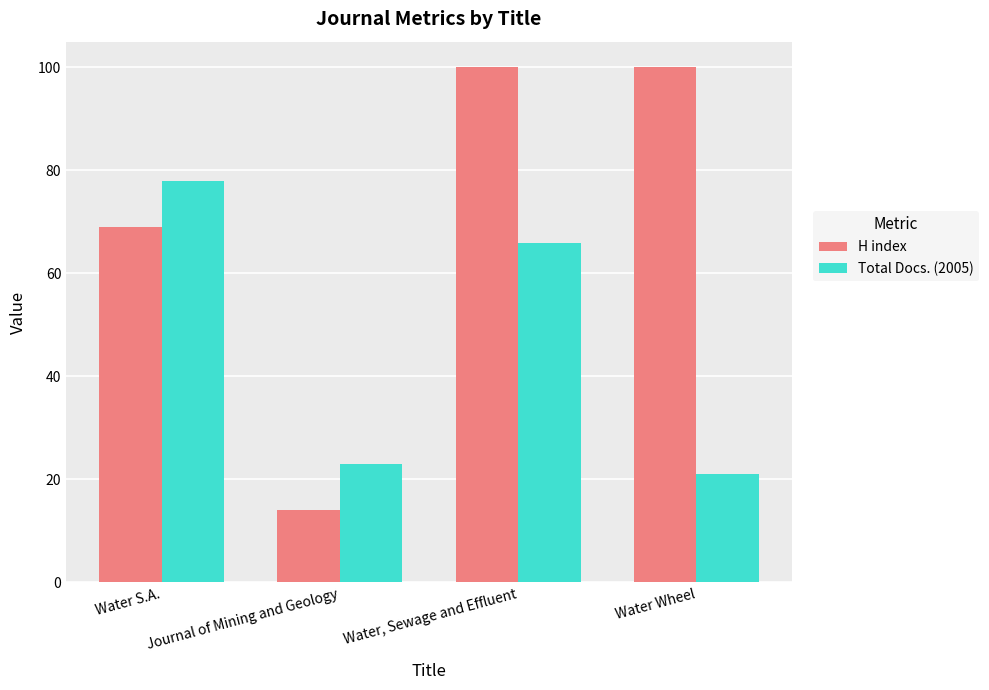

What is the label of the 1st bar from the left?

Water S.A.